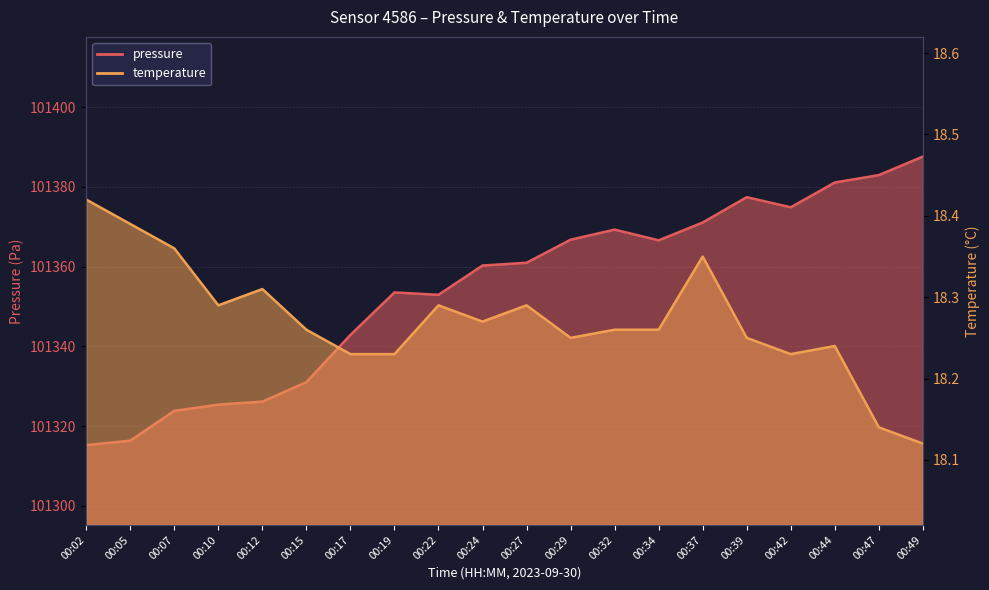

Which series changed the most between 00:19 and 00:47?

pressure